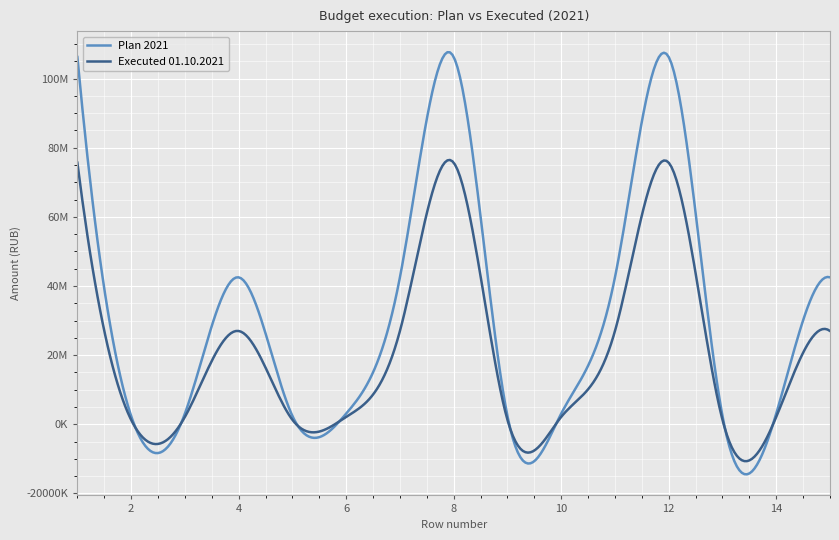

True or false: Executed 01.10.2021 and Plan 2021 intersect in this chart.

True